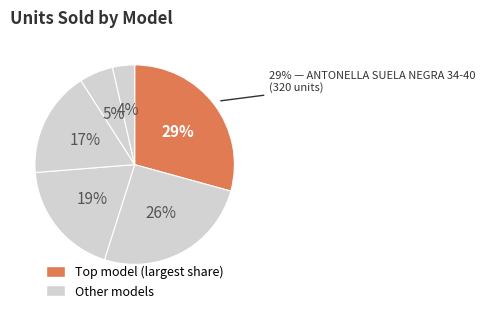

How much of the chart is everything except KAROL G CHUPO 34-40?

99.8%